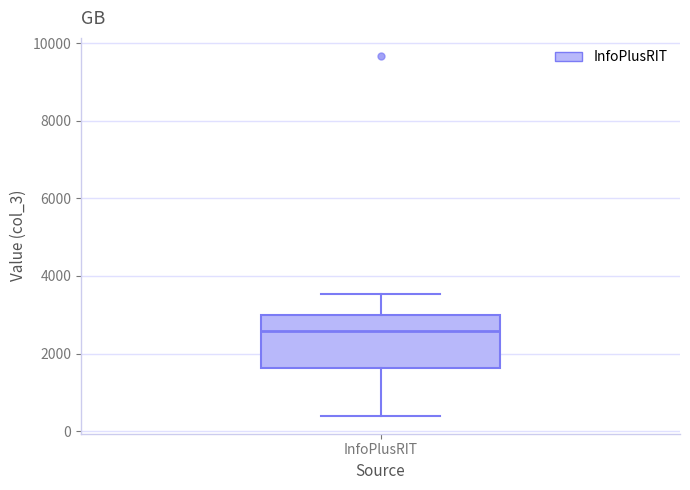

Transcribe this box plot: give where the median line is, the range the box spans, and where the two whiskers end, as read against the y-axis. The values are not printed on the chart, so give them approximately, as read against the axis.

median 2600, box 1600 to 3000, whiskers 400 to 3600